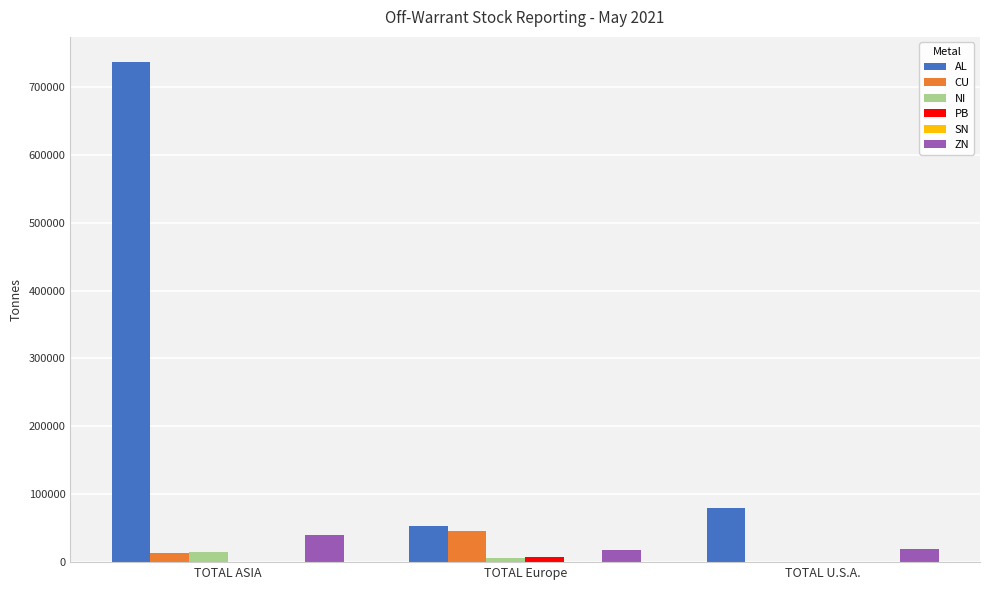

What is the highest value of the ZN series?

39718